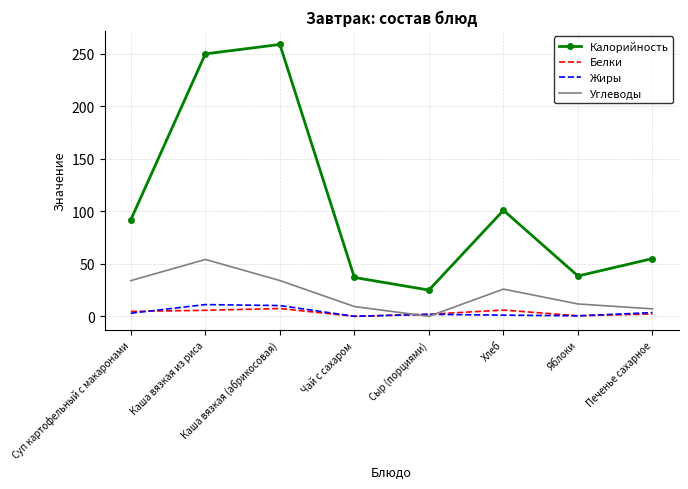

What are all the series names shown in the legend?

Калорийность, Белки, Жиры, Углеводы